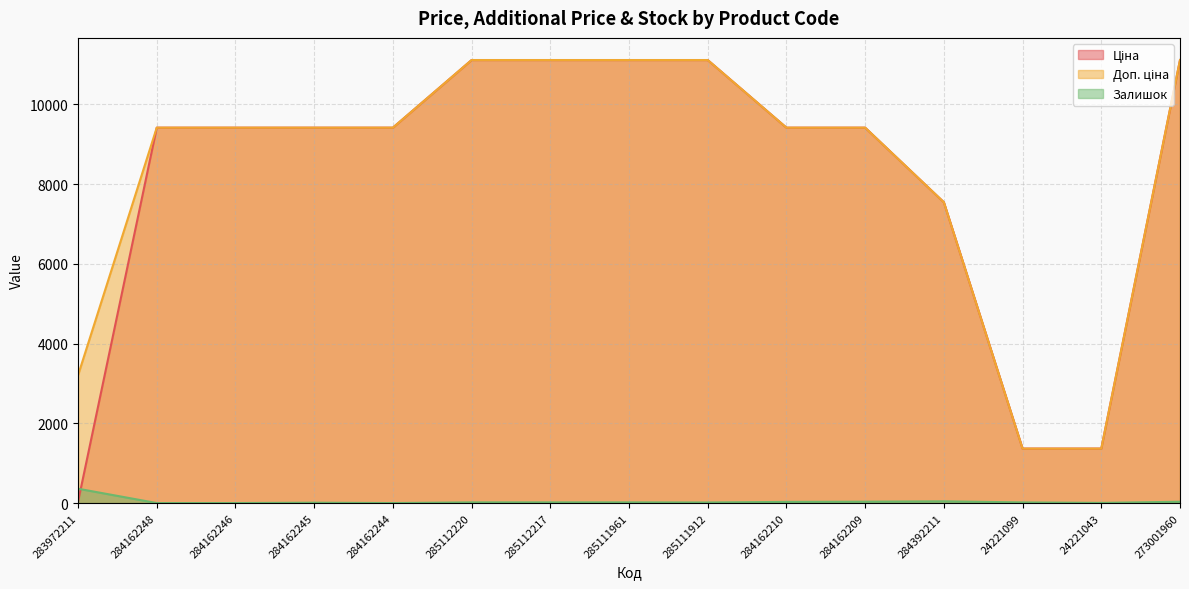

True or false: Ціна and Доп. ціна cross at least once.

False